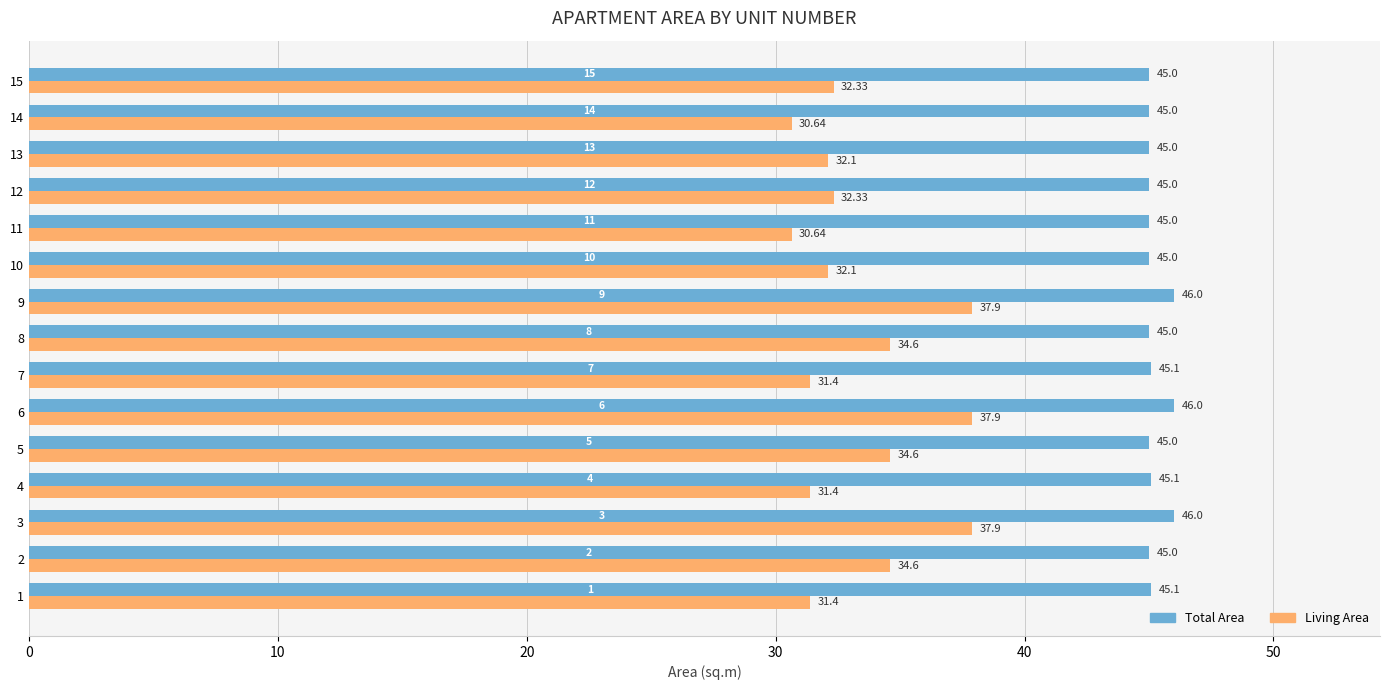

How many values in the Living Area series are below 32?

5